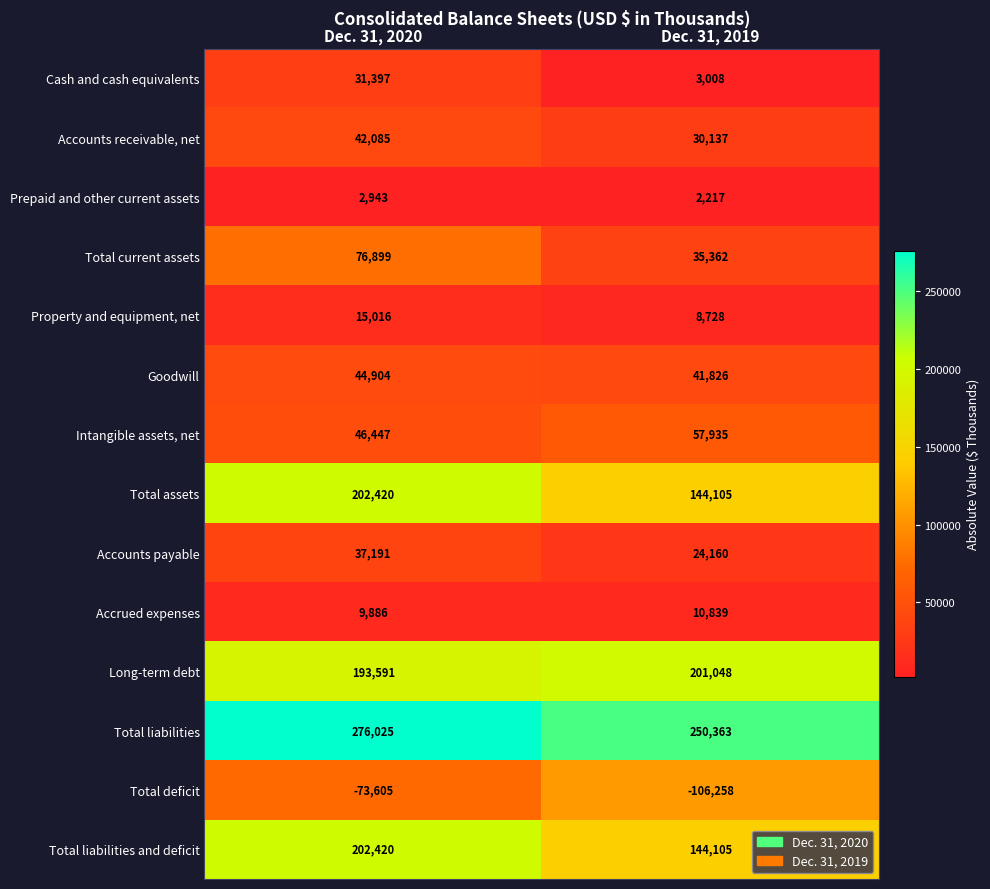

List the labels in order of Property and equipment, net value, largest first.

Dec. 31, 2020, Dec. 31, 2019